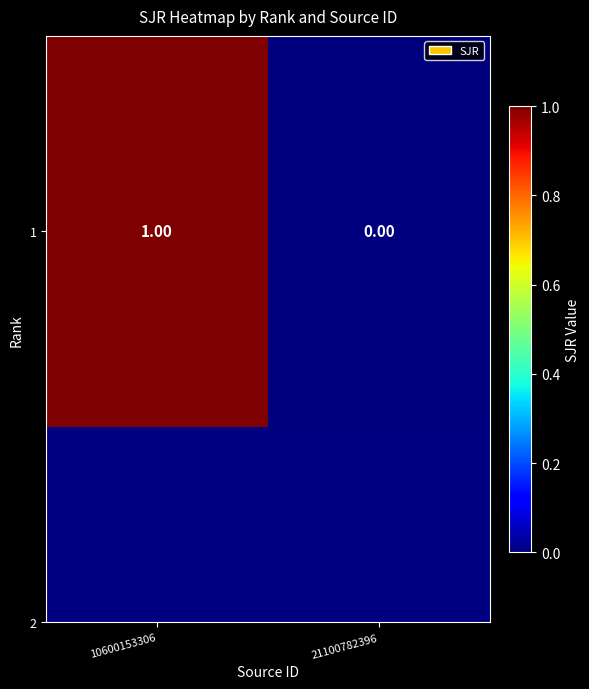

List the labels in order of value, largest first.

10600153306, 21100782396